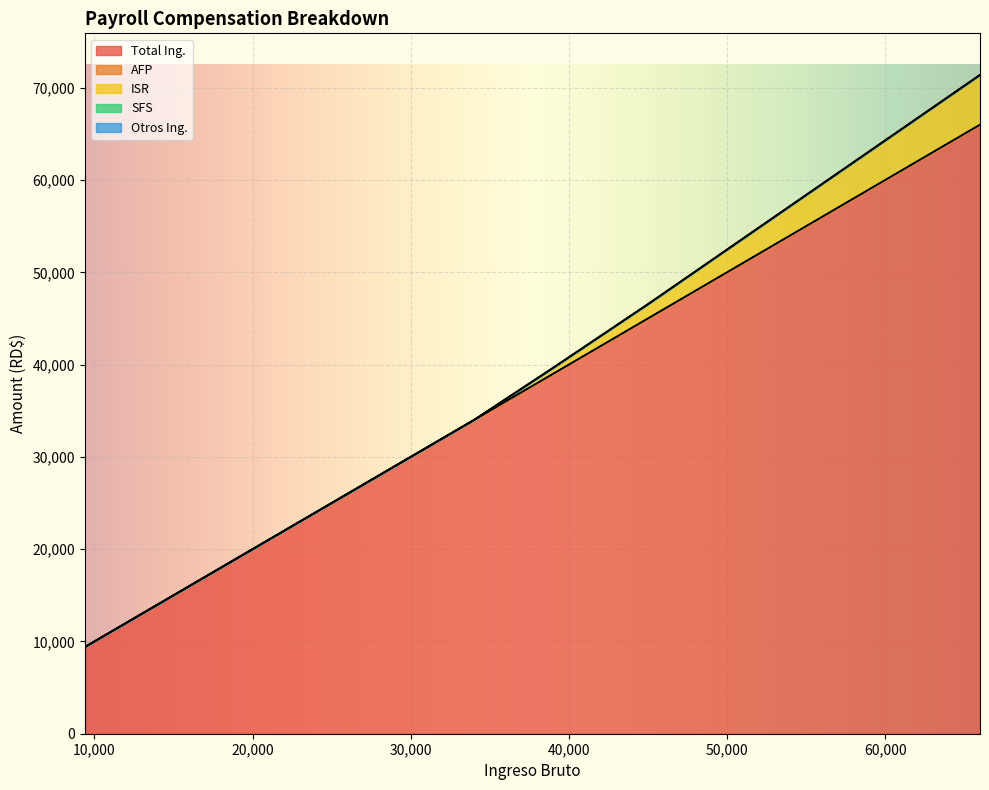

True or false: AFP has more than 1 interior local peaks.

False